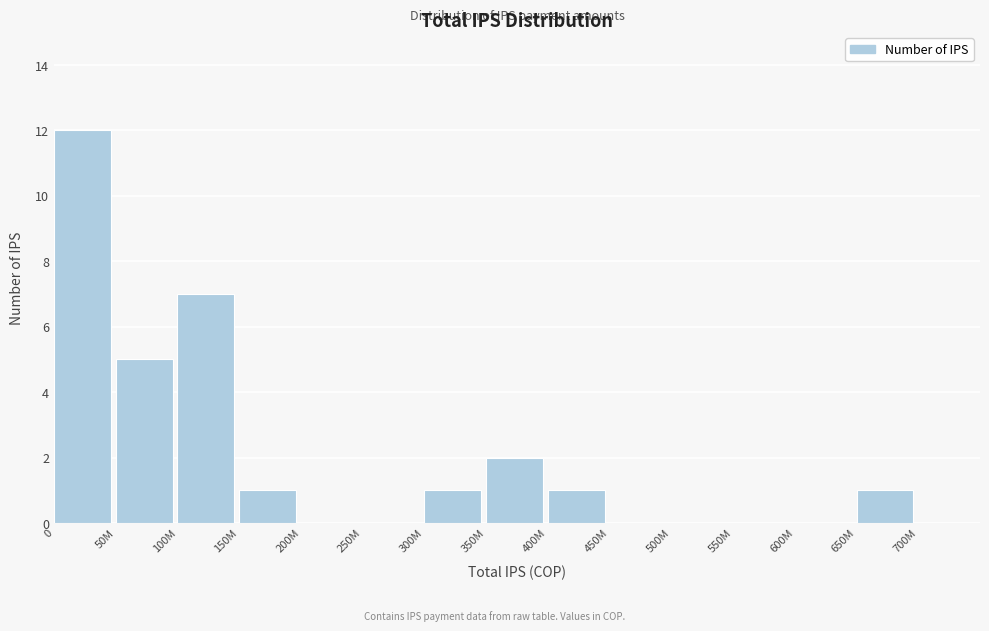

Reading right to left, extract all data points from this chart.

700M=0	650M=1	600M=0	550M=0	500M=0	450M=0	400M=1	350M=2	300M=1	250M=0	200M=0	150M=1	100M=7	50M=5	0=12